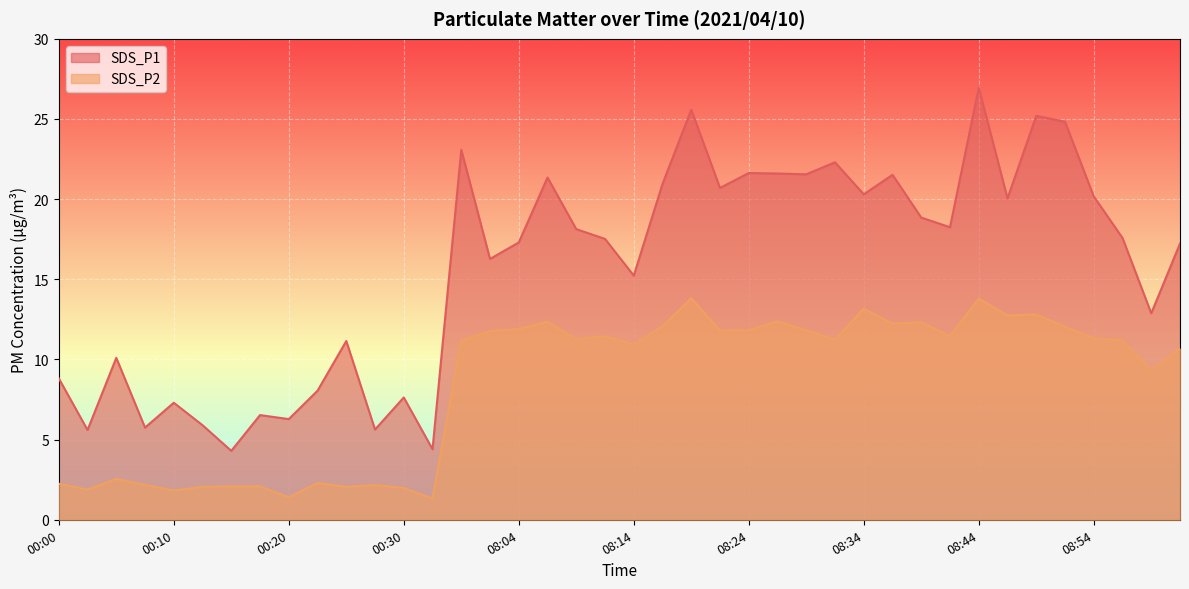

Reading left to right, extract all data points from this chart.

SDS_P1: 00:00=8.8	00:03=5.6	00:05=10.1	00:08=5.8	00:10=7.3	00:12=5.9	00:15=4.3	00:17=6.5	00:20=6.3	00:22=8.1	00:25=11.2	00:27=5.6	00:30=7.6	00:32=4.4	07:59=23.1	08:01=16.3	08:04=17.3	08:06=21.4	08:09=18.1	08:11=17.5	08:14=15.2	08:16=20.9	08:19=25.6	08:21=20.7	08:24=21.6	08:26=21.6	08:29=21.6	08:31=22.3	08:34=20.3	08:36=21.5	08:39=18.9	08:41=18.2	08:44=26.9	08:46=20.1	08:49=25.2	08:51=24.8	08:54=20.2	08:56=17.6	08:59=12.9	09:01=17.2
SDS_P2: 00:00=2.2	00:03=1.9	00:05=2.5	00:08=2.2	00:10=1.8	00:12=2.0	00:15=2.1	00:17=2.1	00:20=1.4	00:22=2.3	00:25=2.0	00:27=2.2	00:30=2.0	00:32=1.3	07:59=11.2	08:01=11.8	08:04=11.9	08:06=12.3	08:09=11.3	08:11=11.4	08:14=10.9	08:16=12.1	08:19=13.8	08:21=11.8	08:24=11.8	08:26=12.4	08:29=11.8	08:31=11.2	08:34=13.2	08:36=12.2	08:39=12.3	08:41=11.4	08:44=13.8	08:46=12.8	08:49=12.8	08:51=12.1	08:54=11.3	08:56=11.2	08:59=9.3	09:01=10.7